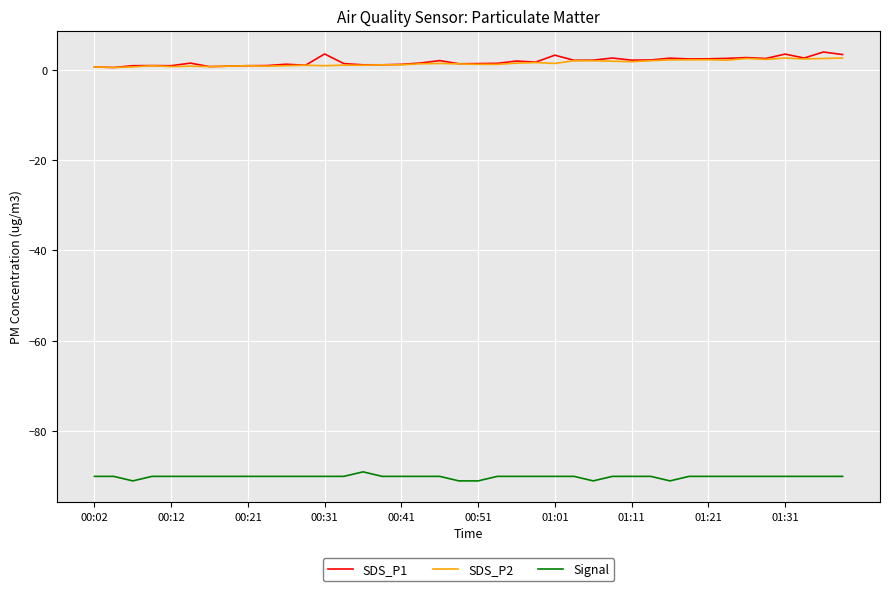

Which series has the widest spread of values?

SDS_P1